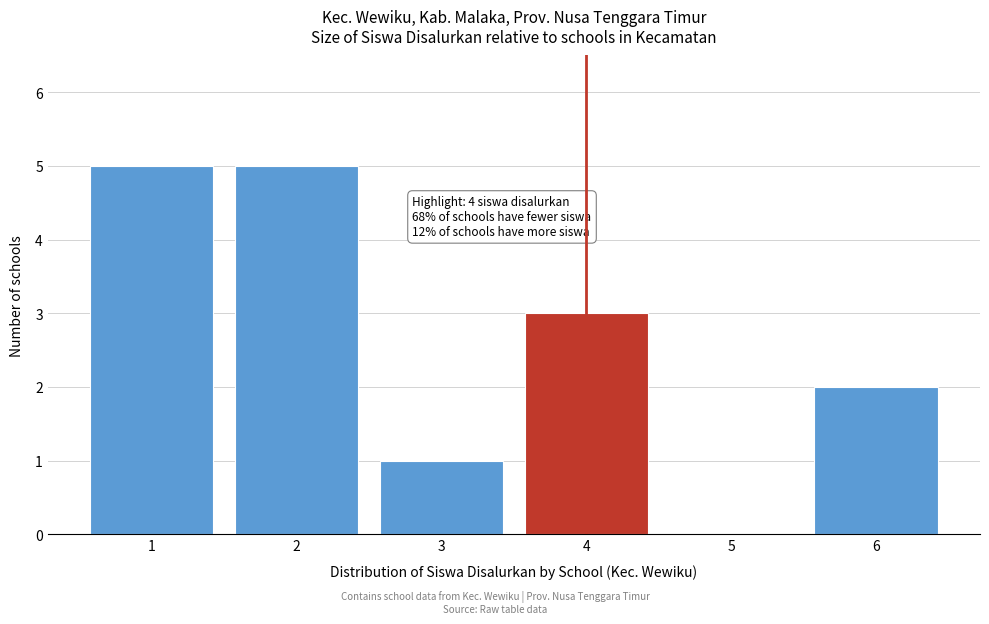

Reading left to right, what are all the values shown in this chart?

1=5	2=5	3=1	4=3	5=0	6=2